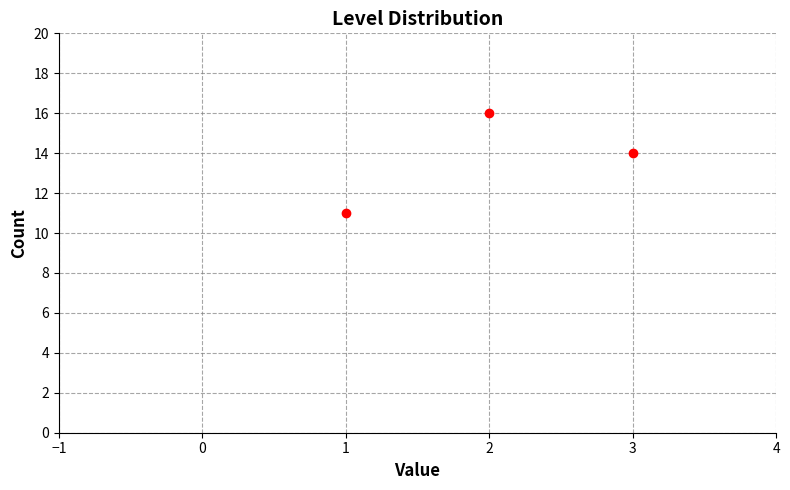

What is the range of Y values (max minus min)?

5